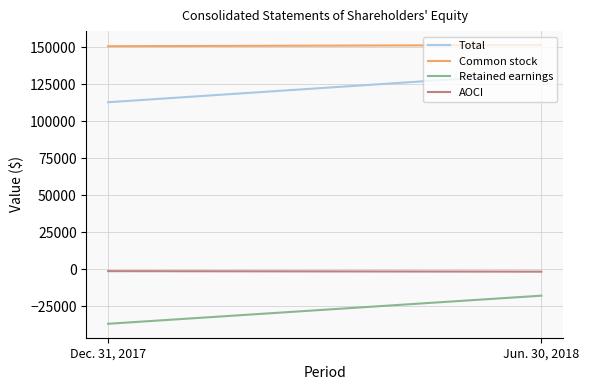

The Retained earnings series shows -27989 at Jun. 30, 2018. True or false?

False